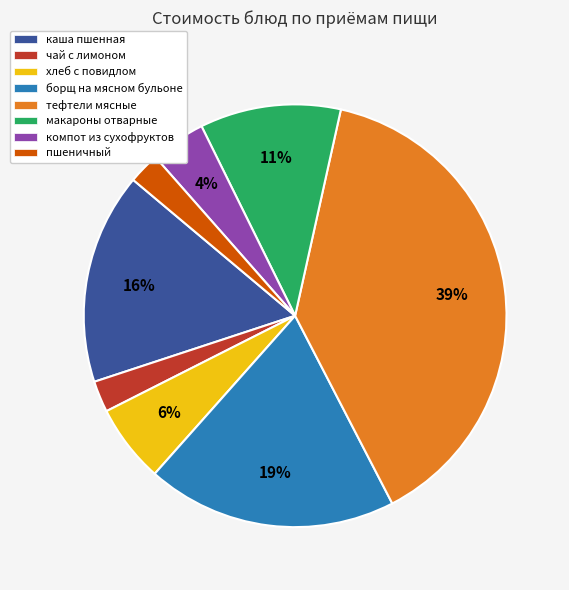

Do пшеничный and макароны отварные together represent more than half of the pie?

No